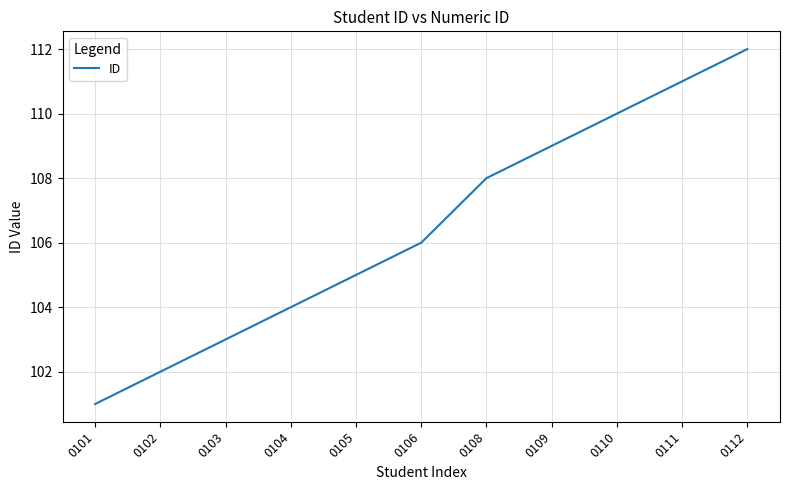

What is the sum of the values at 0102 and 0106?

208